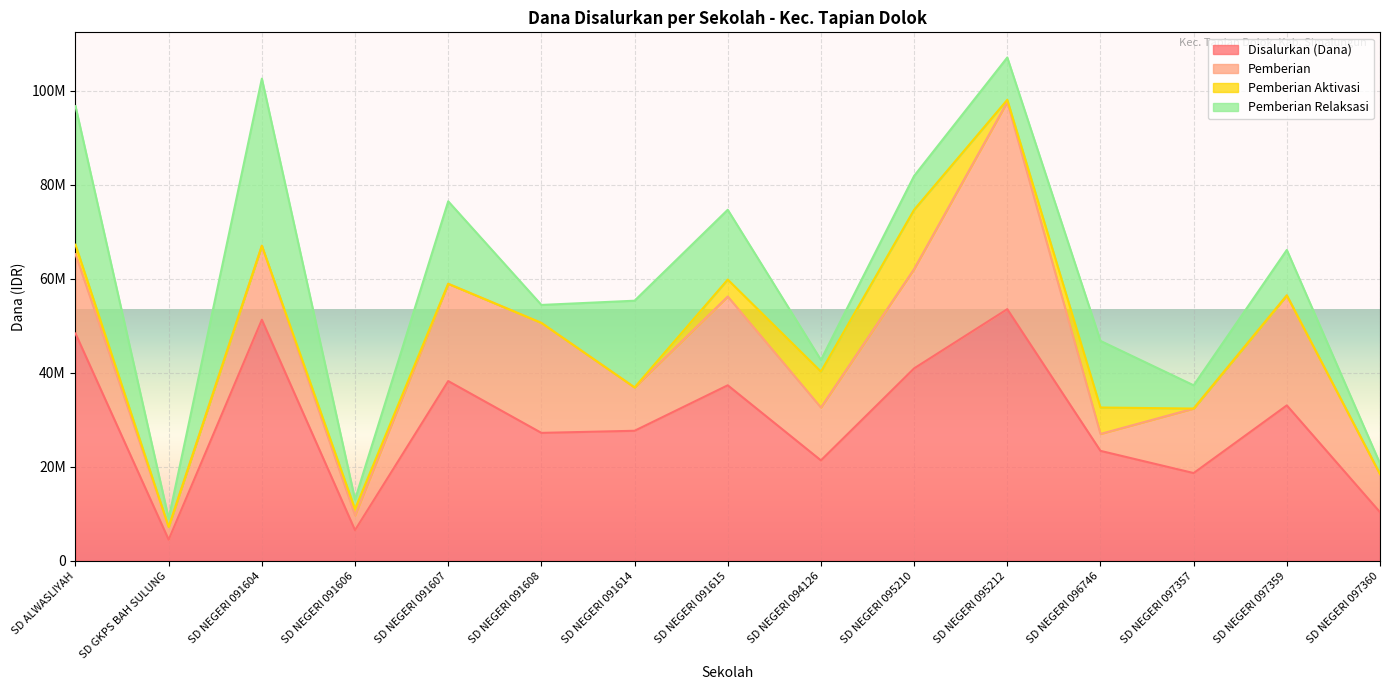

Which category has the lowest value in the Disalurkan (Dana) series?

SD GKPS BAH SULUNG